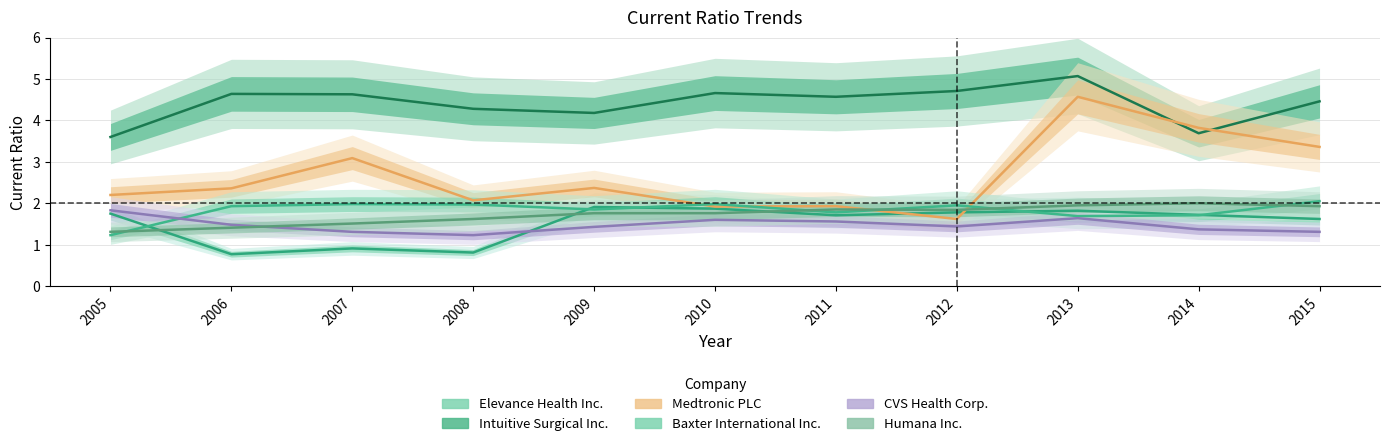

What is the total value across all series at 2007?

13.4